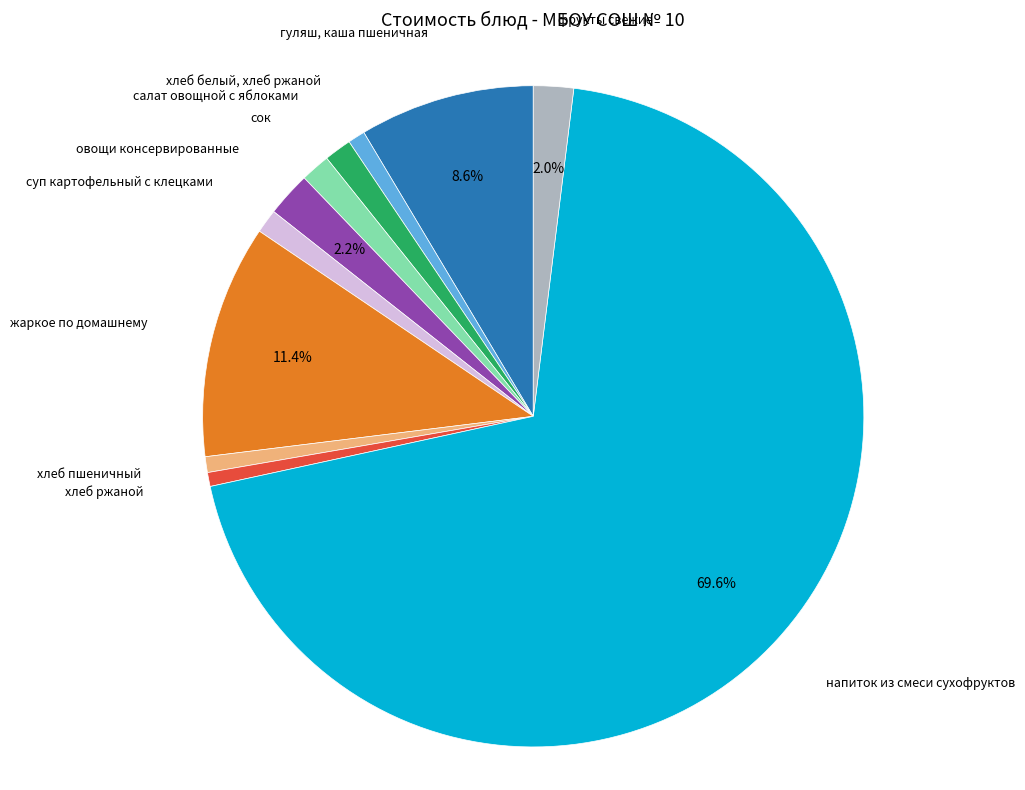

Is there any slice that represents more than half of the pie?

Yes